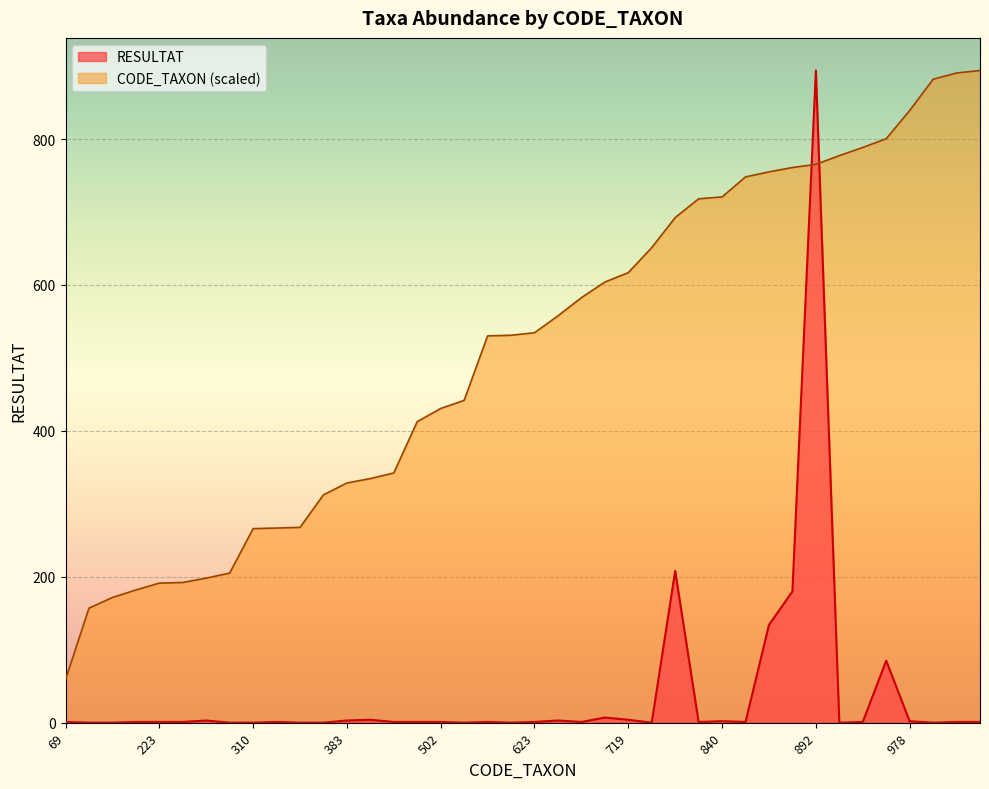

Rank the categories by CODE_TAXON value from highest to lowest.

1042, 1038, 1028, 978, 933, 919, 906, 892, 887, 880, 872, 840, 837, 807, 759, 719, 704, 679, 650, 623, 619, 618, 515, 502, 481, 399, 390, 383, 364, 312, 311, 310, 239, 231, 224, 223, 212, 200, 183, 69